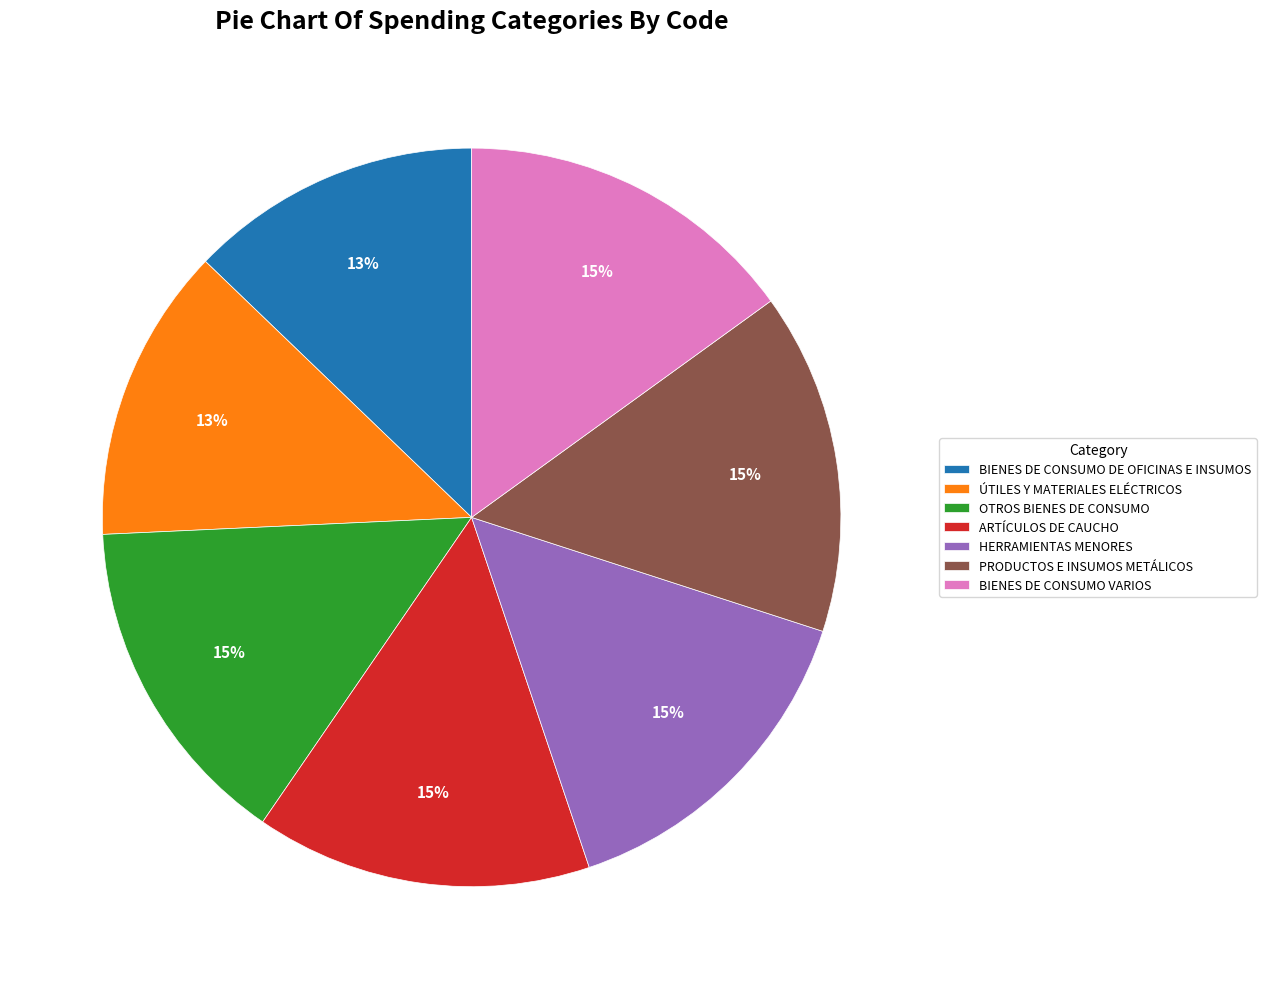

True or false: ÚTILES Y MATERIALES ELÉCTRICOS accounts for 4% of the total.

False